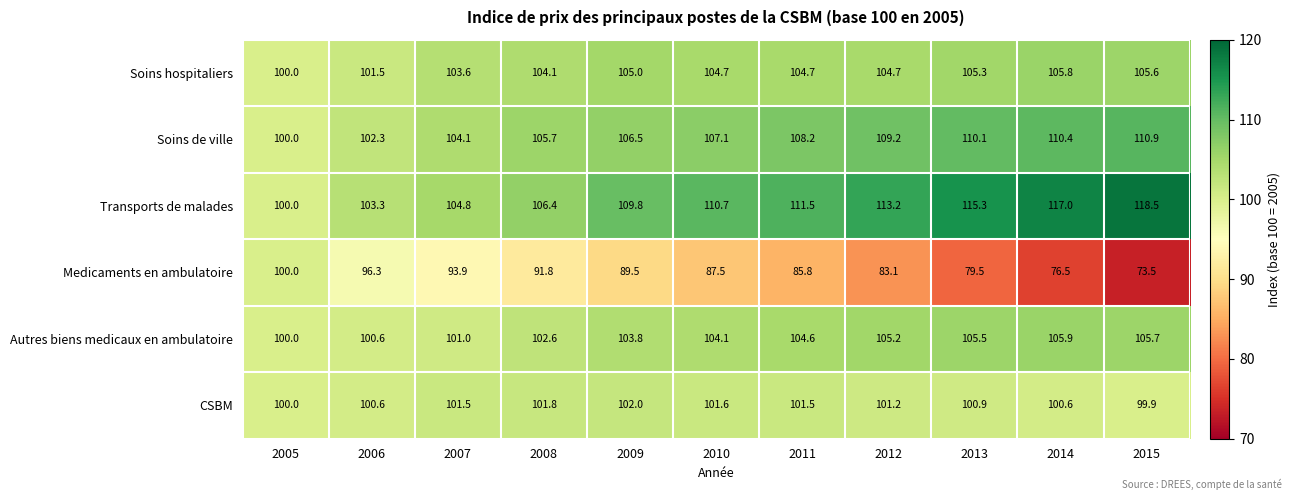

Rank the series at 2012 from lowest to highest value.

Medicaments en ambulatoire, CSBM, Soins hospitaliers, Autres biens medicaux en ambulatoire, Soins de ville, Transports de malades